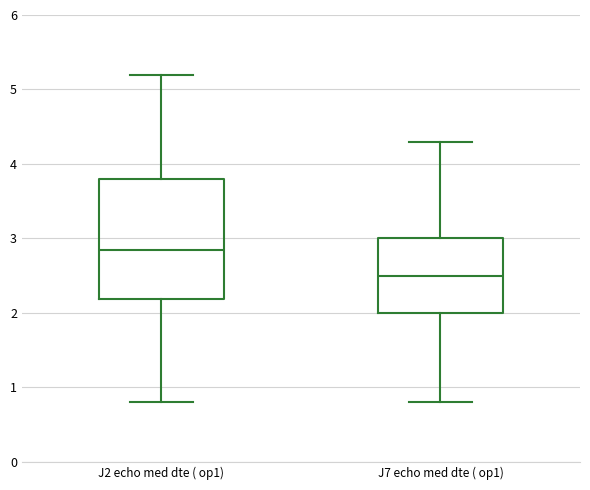

Reading left to right, transcribe this box plot: for each box, give where its median line is, the range the box spans, and where its two whiskers end, as read against the y-axis. The values are not printed on the chart, so give them approximately, as read against the axis.

J2 echo med dte ( op1): median 2.9, box 2.2 to 3.8, whiskers 0.8 to 5.2
J7 echo med dte ( op1): median 2.5, box 2.0 to 3.0, whiskers 0.8 to 4.3